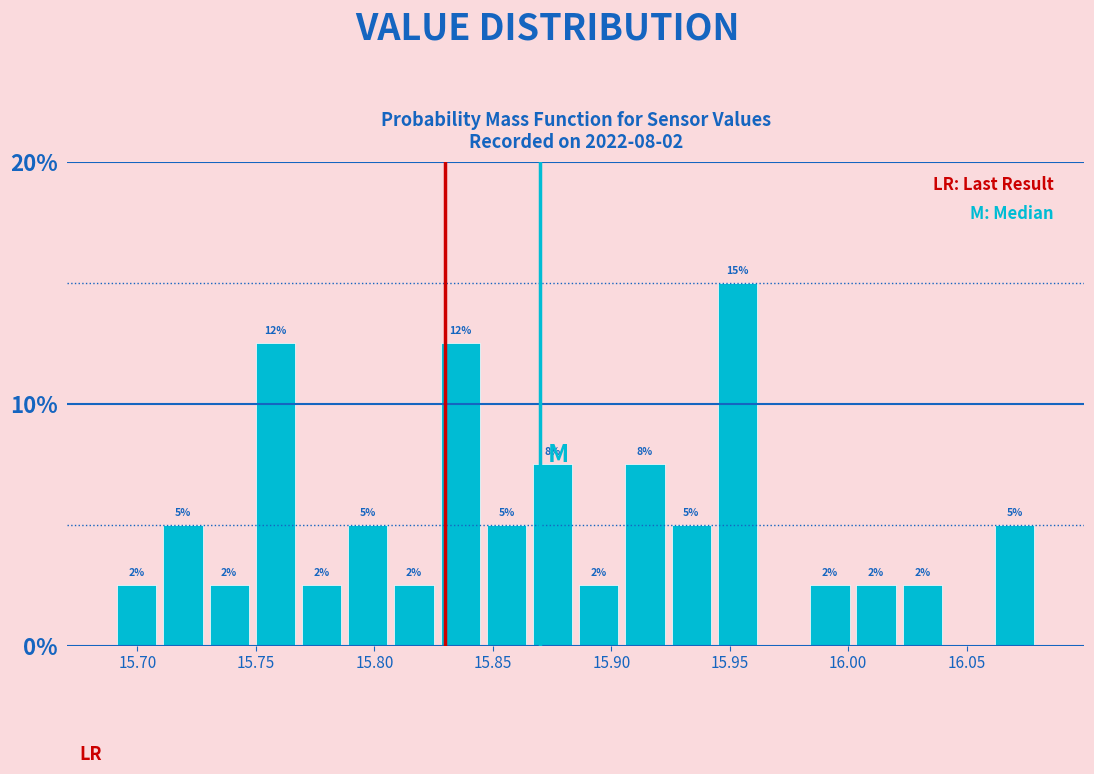

Around what value on the x-axis is the tallest bar? Give the approximate position of its centre, as read against the axis.

15.955